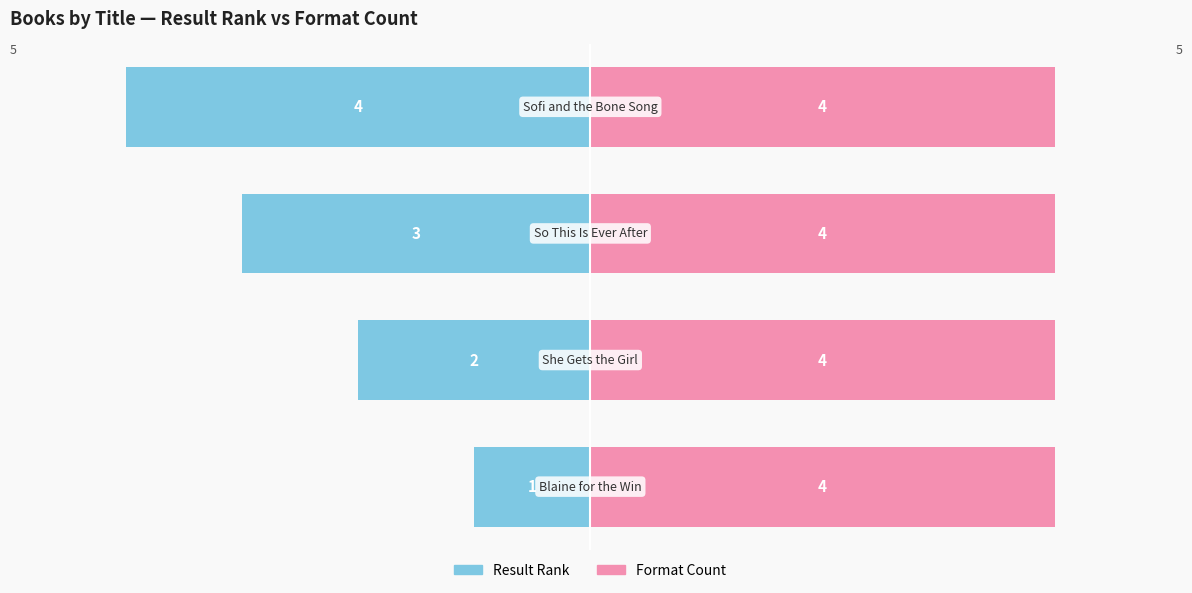

Which series has the largest range (max minus min)?

Result Rank